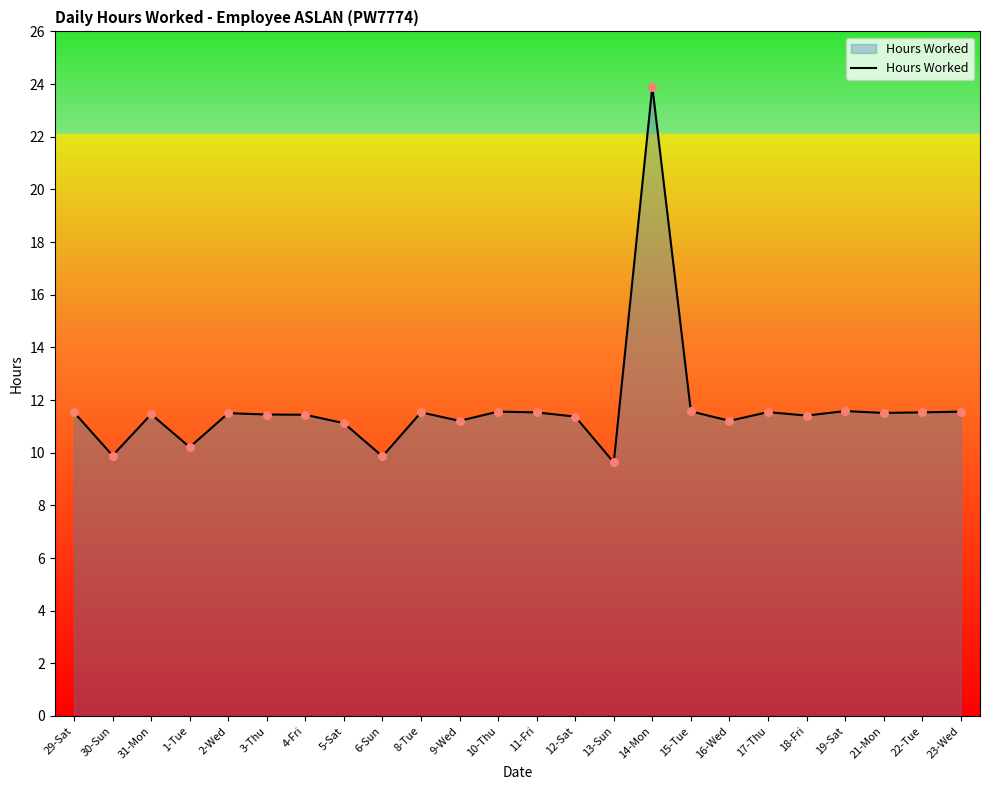

What is the ratio of the value at 1-Tue to the value at 5-Sat?

0.9